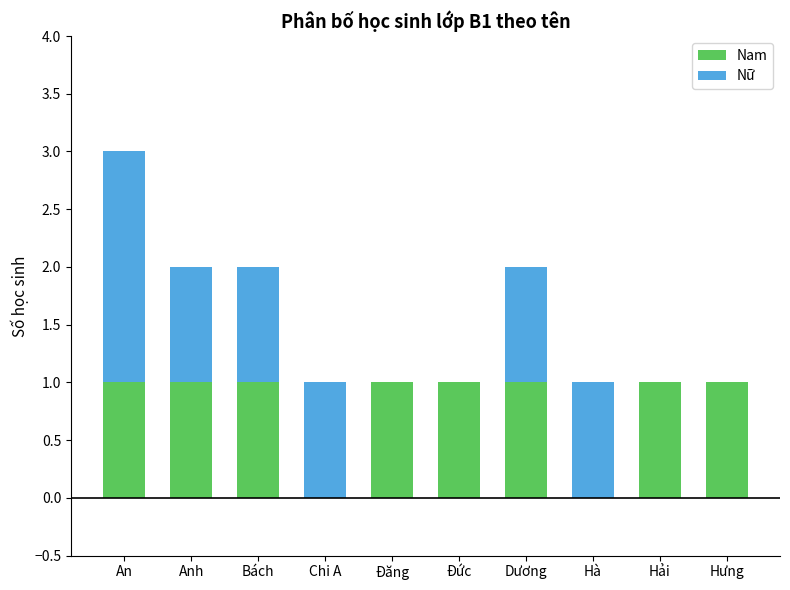

Reading left to right, list the values for the Nam series.

An=1	Anh=1	Bách=1	Chi A=0	Đăng=1	Đức=1	Dương=1	Hà=0	Hải=1	Hưng=1